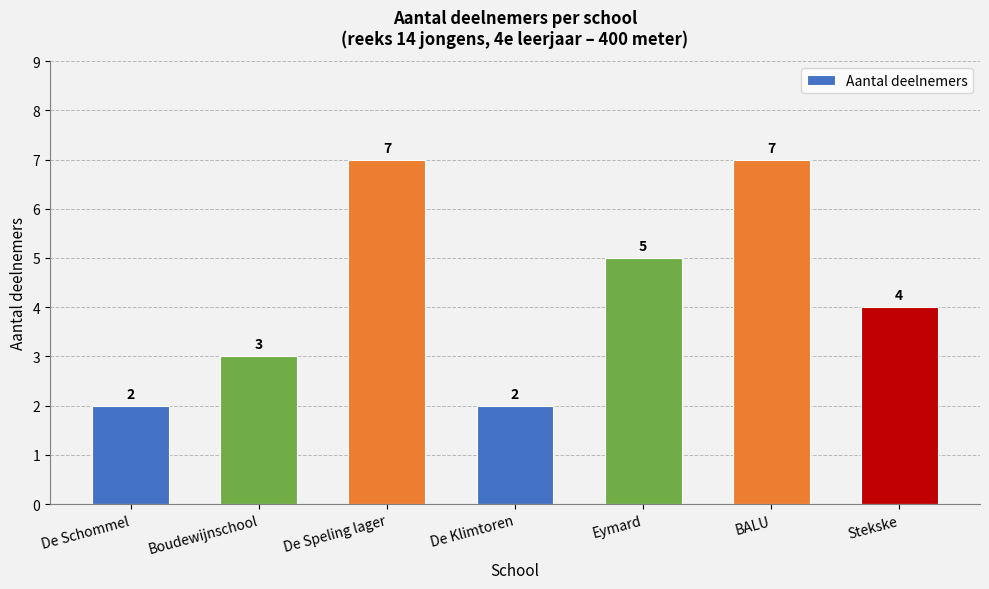

What is the greatest value displayed?

7